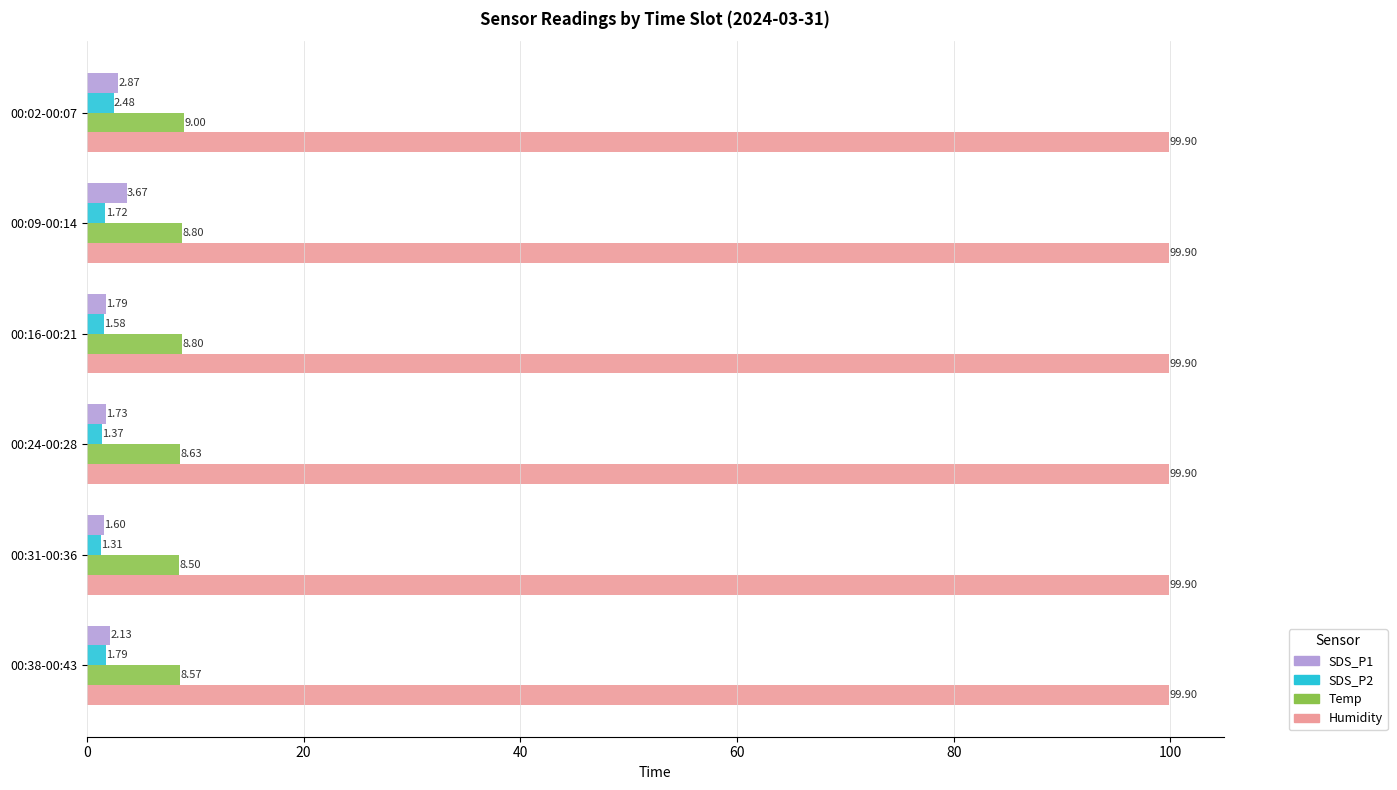

What is the difference between the maximum and minimum values in the Temp series?

0.5